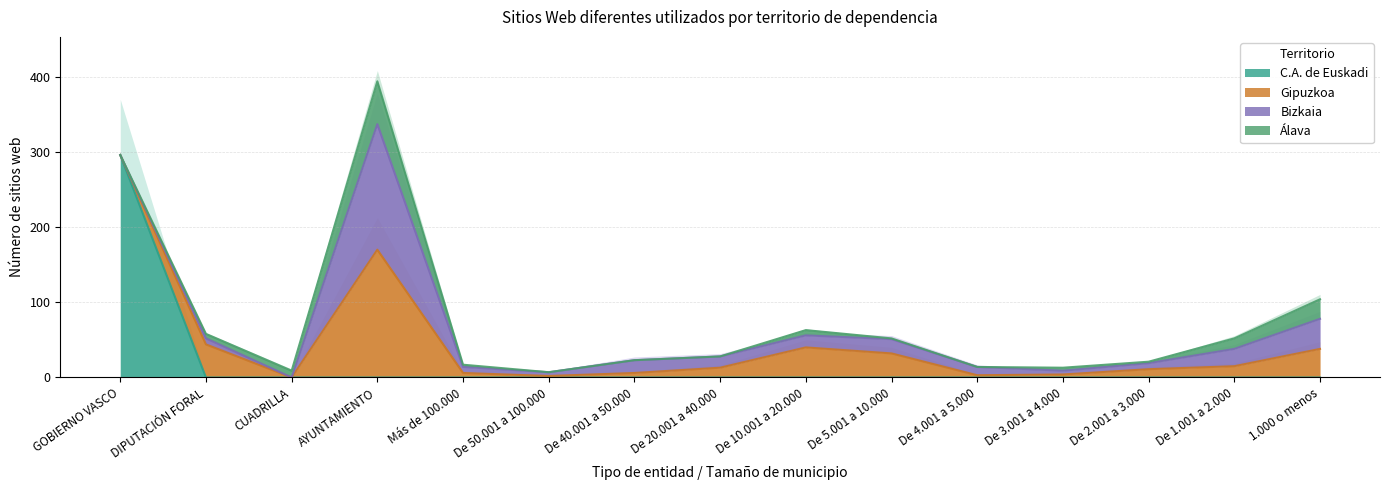

Where is Gipuzkoa nearest to the value 85?

DIPUTACIÓN FORAL